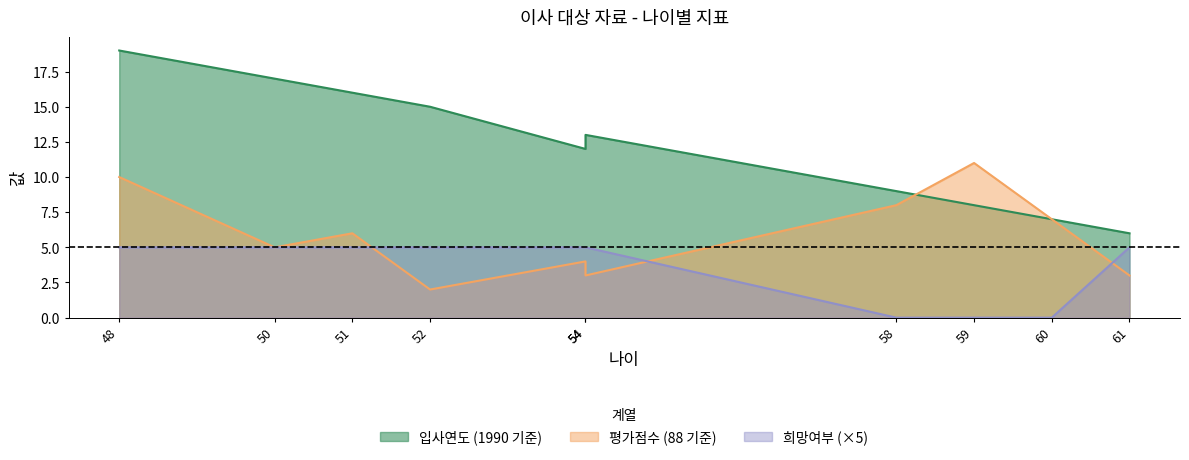

Between 51 and 59, which series saw the biggest shift?

입사연도